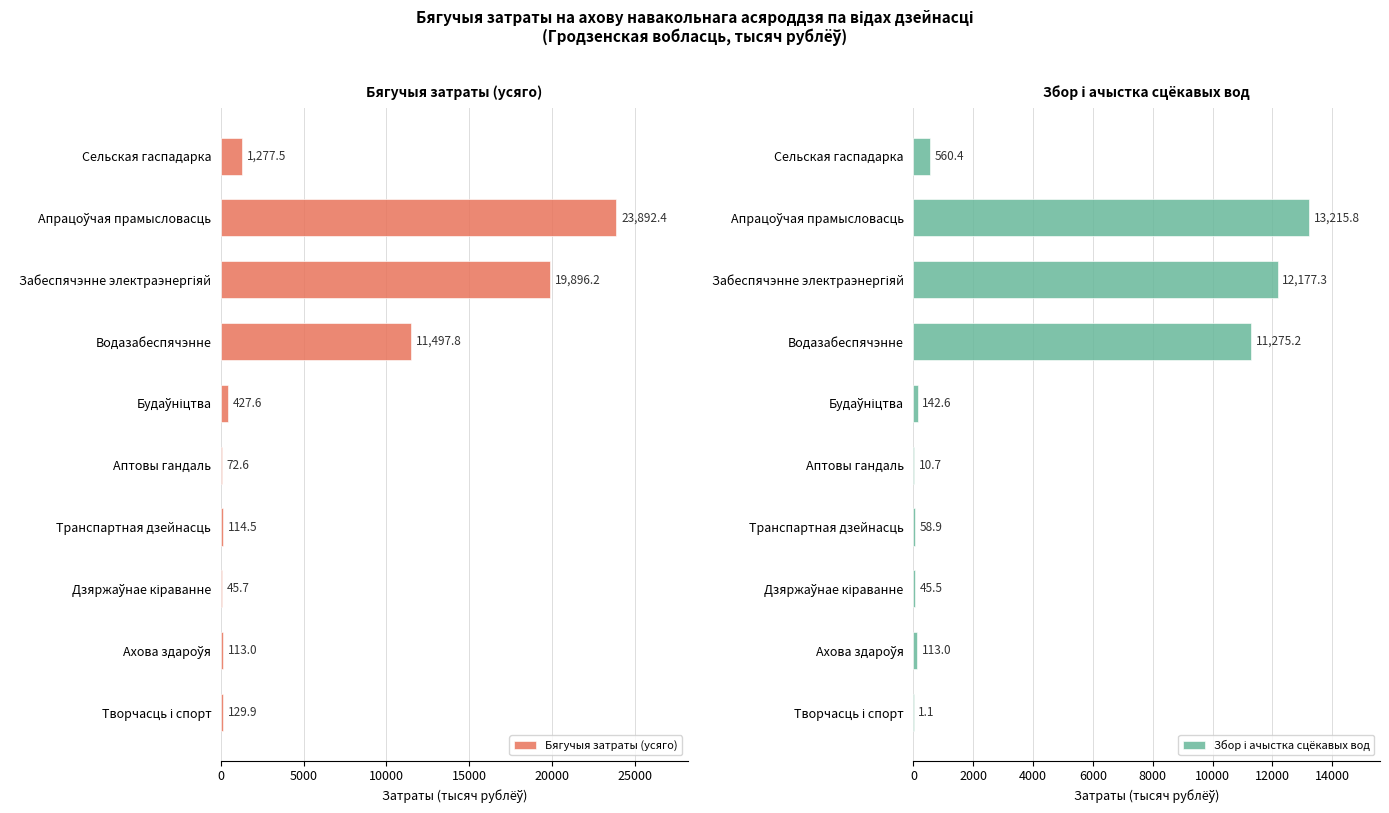

What is the maximum value for Бягучыя затраты (усяго)?

23892.4